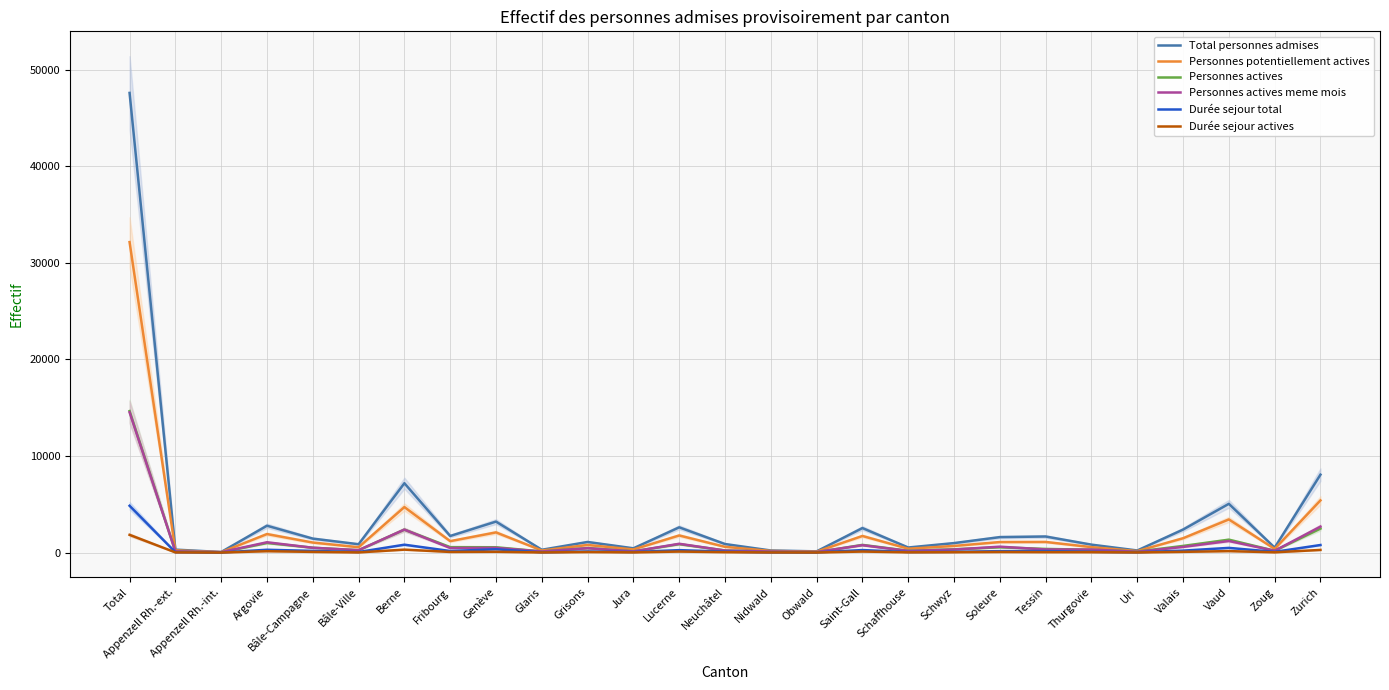

Does the chart have visible grid lines?

Yes